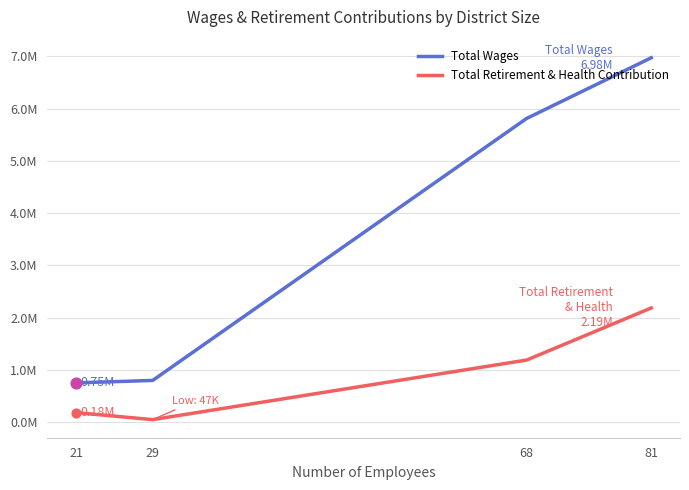

What is the total value across all series at 21?

932361